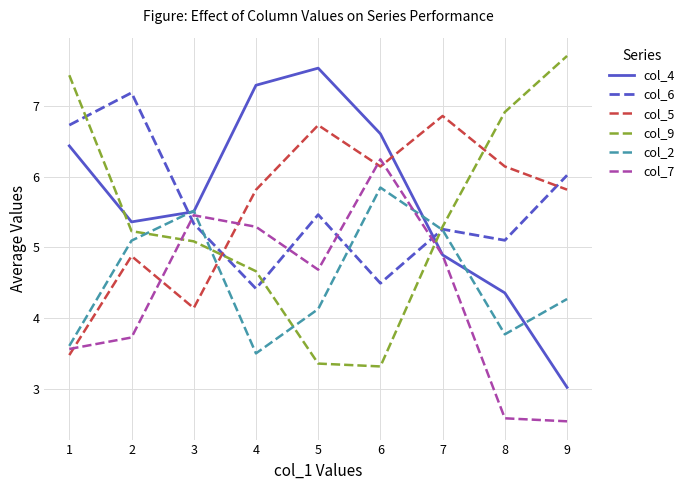

True or false: col_6 and col_9 intersect in this chart.

True